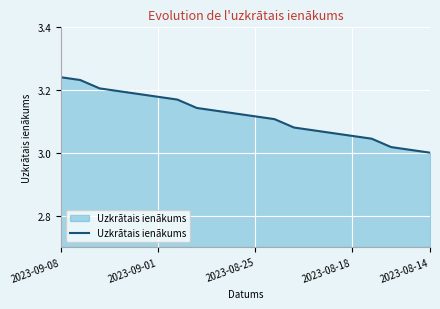

Does the chart display data point markers on the line(s)?

No